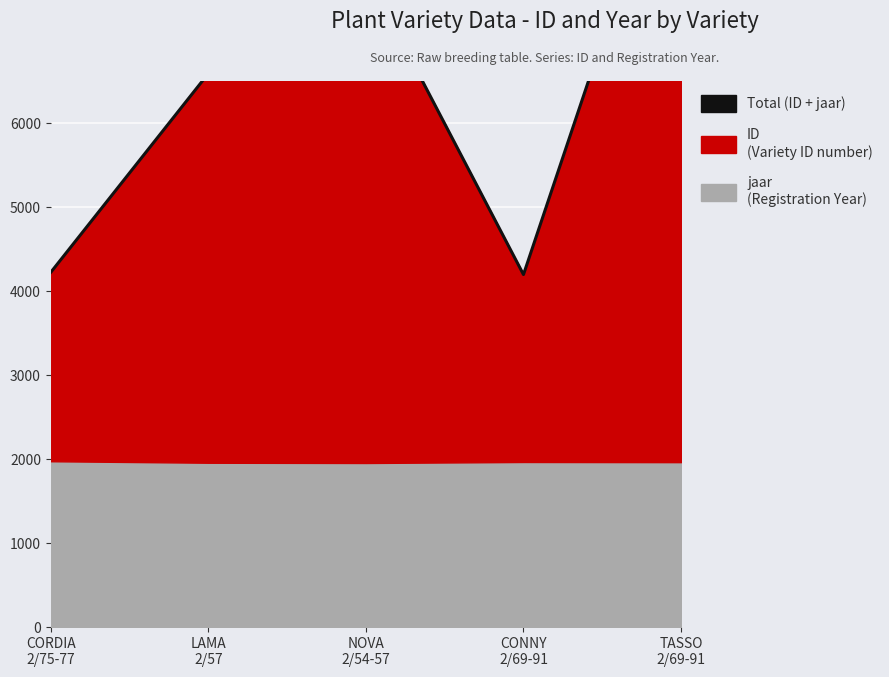

Reading right to left, extract all data points from this chart.

TASSO
2/69-91=9780	CONNY
2/69-91=4196	NOVA
2/54-57=7788	LAMA
2/57=6589	CORDIA
2/75-77=4222